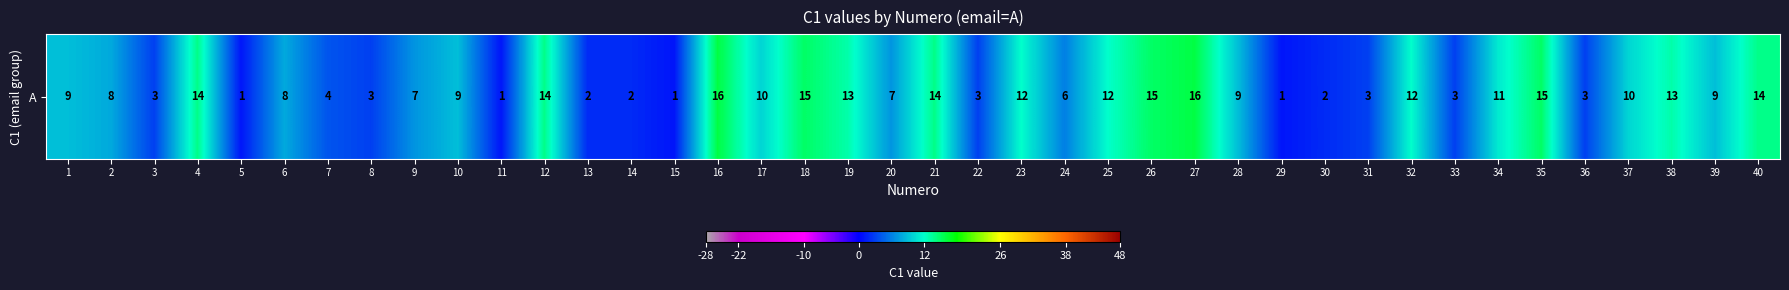

Reading left to right, what are all the values shown in this chart?

1=9	2=8	3=3	4=14	5=1	6=8	7=4	8=3	9=7	10=9	11=1	12=14	13=2	14=2	15=1	16=16	17=10	18=15	19=13	20=7	21=14	22=3	23=12	24=6	25=12	26=15	27=16	28=9	29=1	30=2	31=3	32=12	33=3	34=11	35=15	36=3	37=10	38=13	39=9	40=14